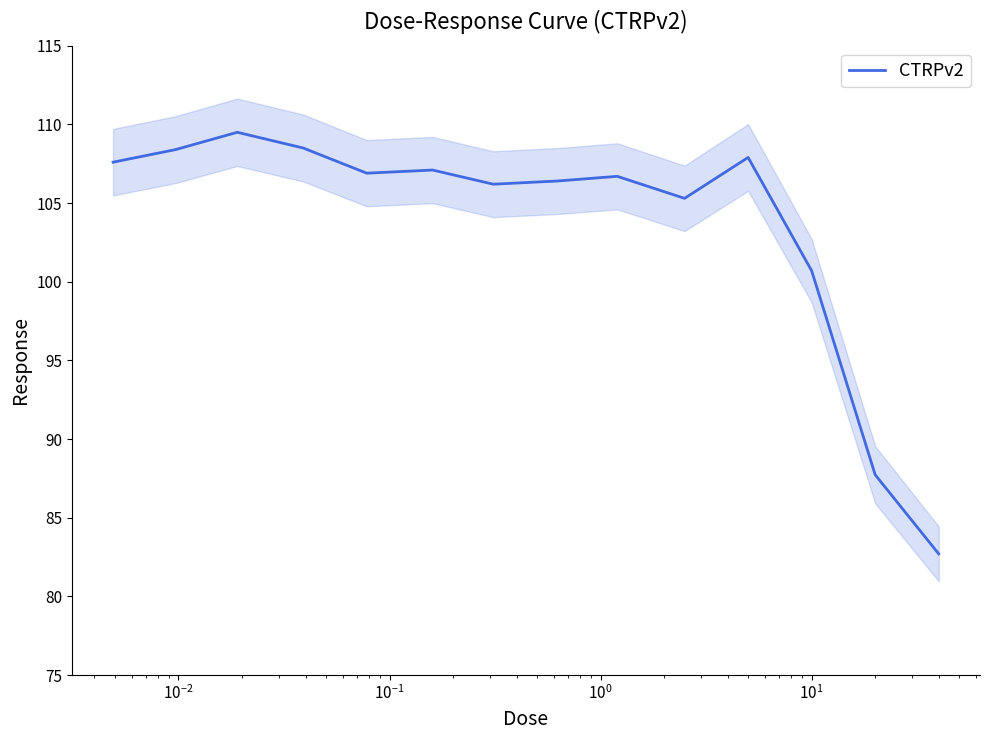

What is the minimum value for CTRPv2?

82.7